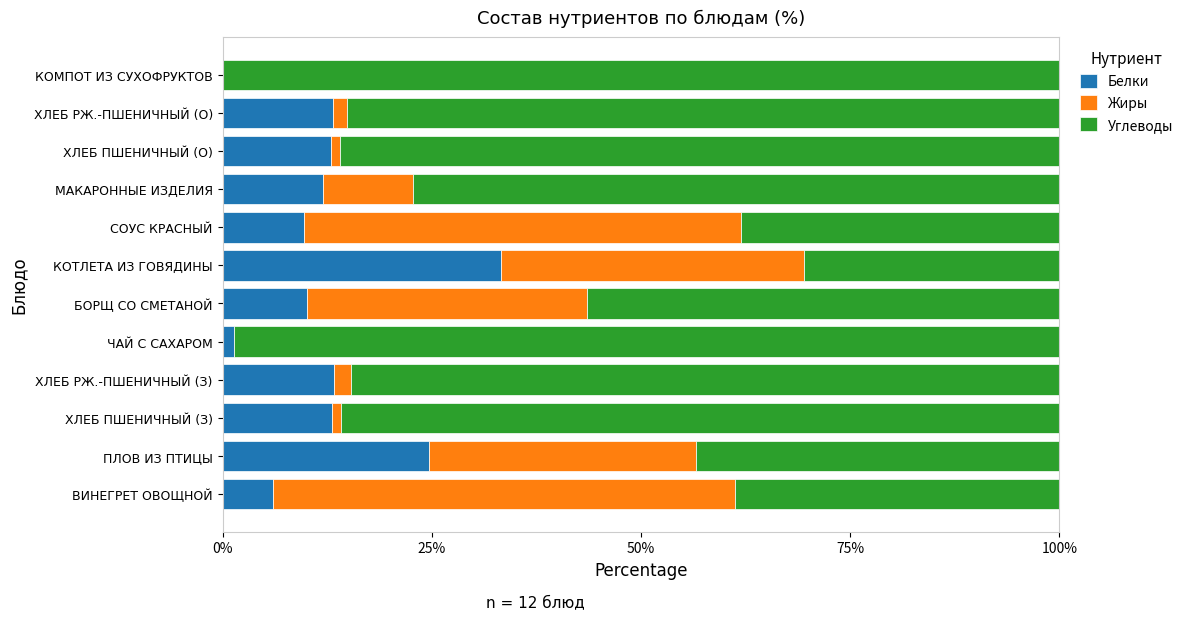

What is the total value across all series at ПЛОВ ИЗ ПТИЦЫ?

100.0